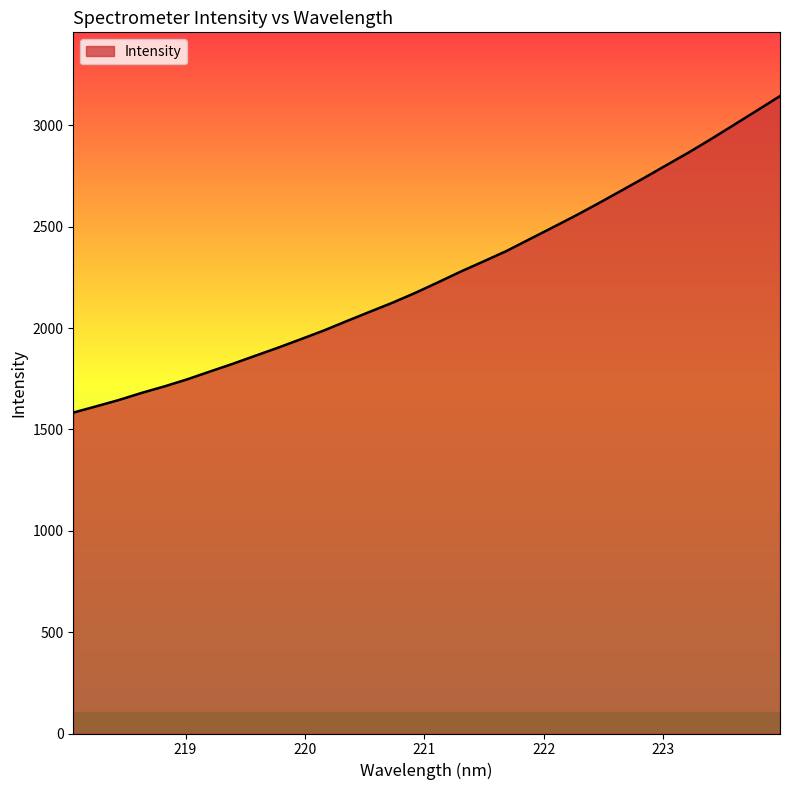

What is the greatest value displayed?

3144.3